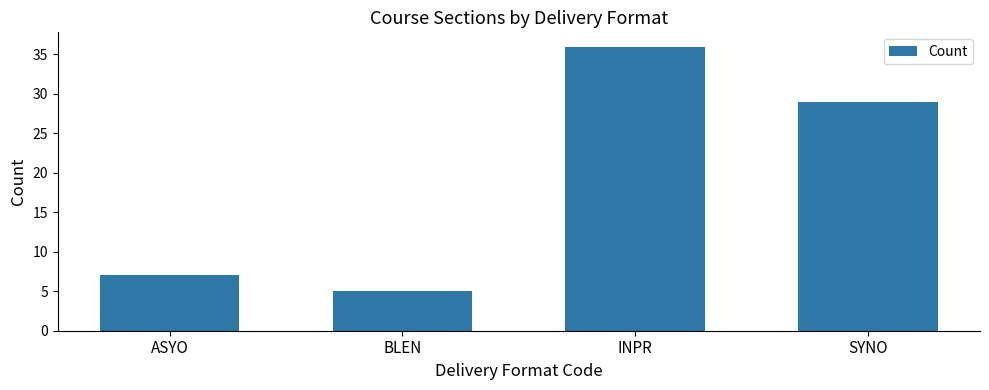

Are the bars grouped side by side (vs. stacked)?

No